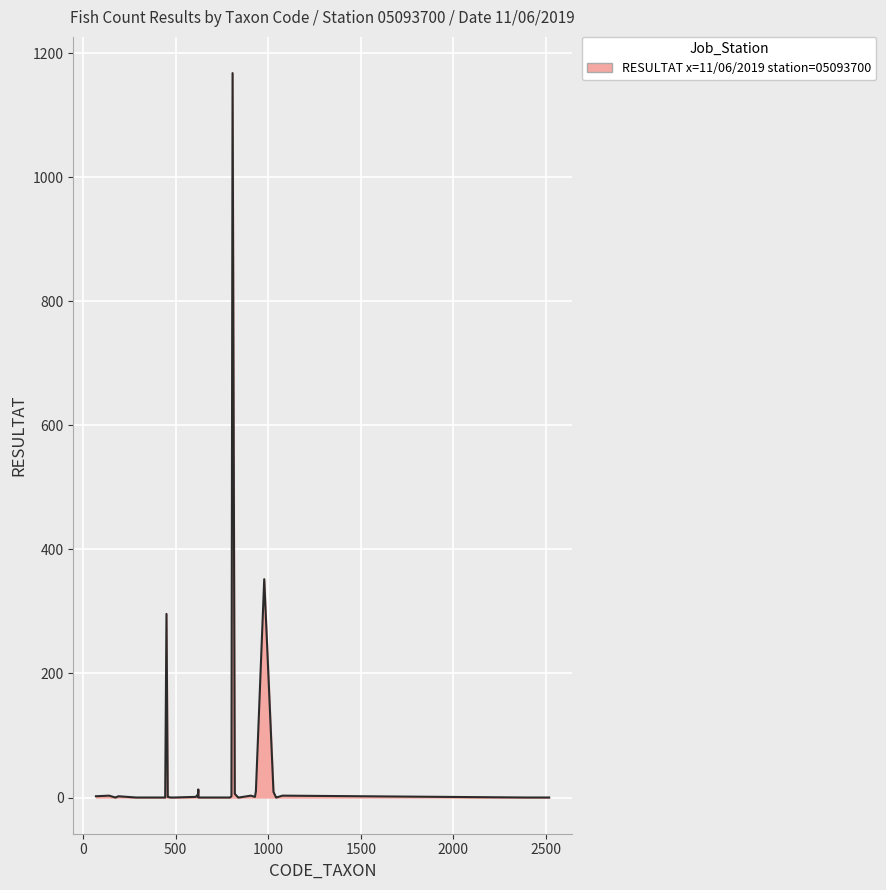

What is the difference between the maximum and minimum values?

1168